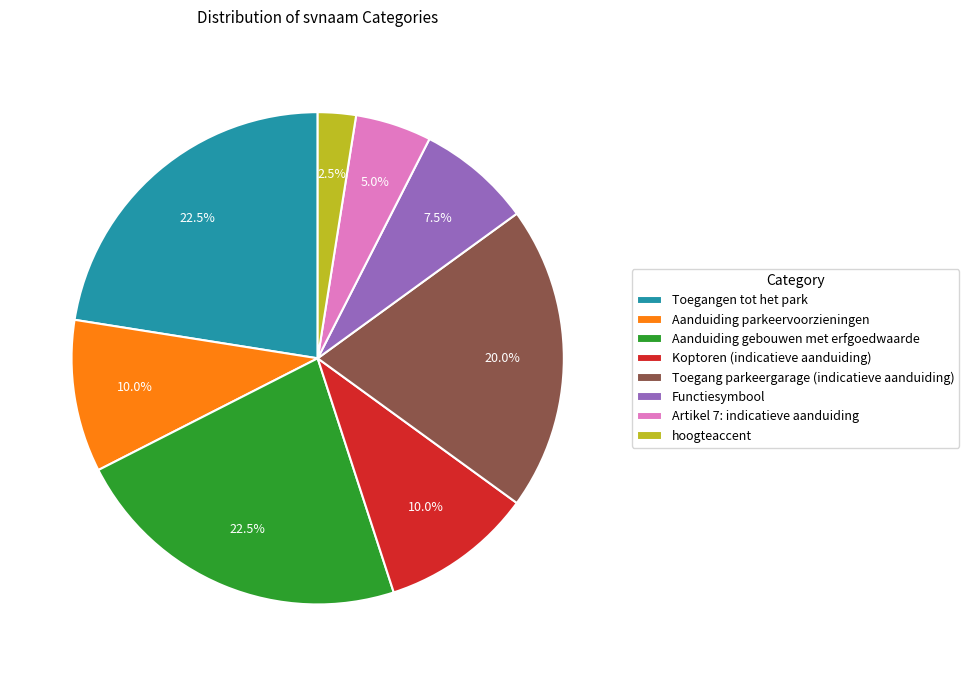

To the nearest percent, what portion does Artikel 7: indicatieve aanduiding represent?

5%